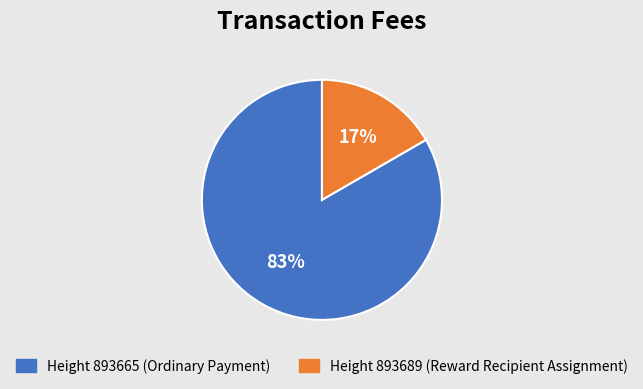

Does any single category account for the majority?

Yes